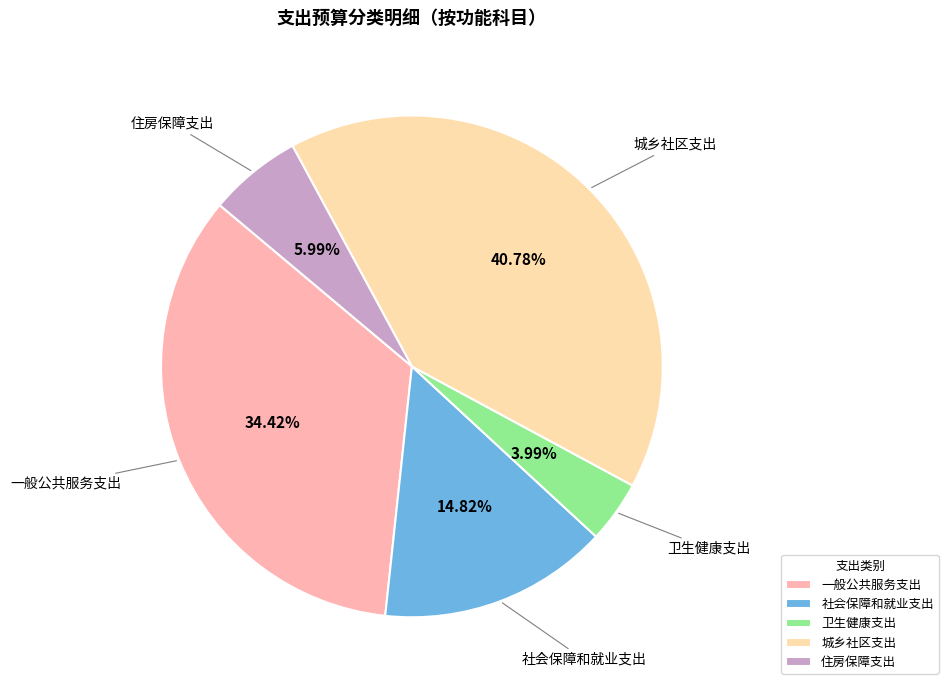

Is 住房保障支出 the majority of the pie?

No